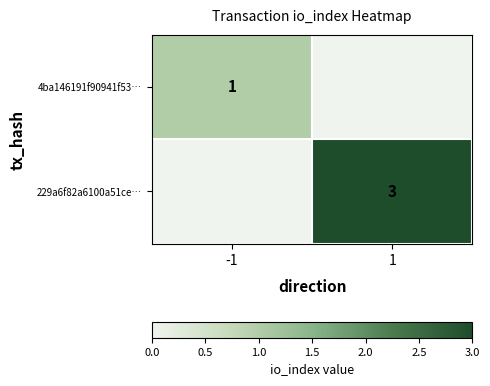

At which category is the sum across all series the highest?

1